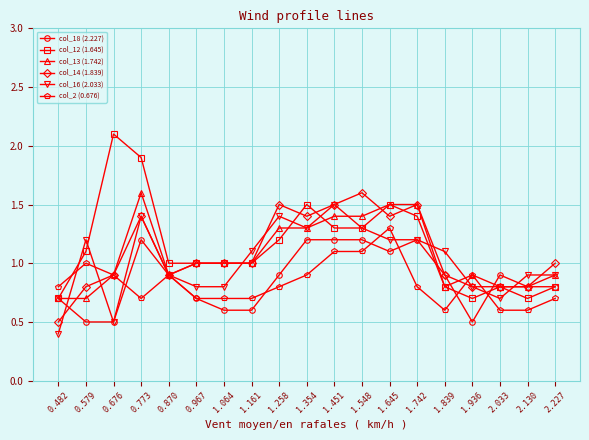

The value of col_16 (2.033) at 1.064 is 1.3. True or false?

False